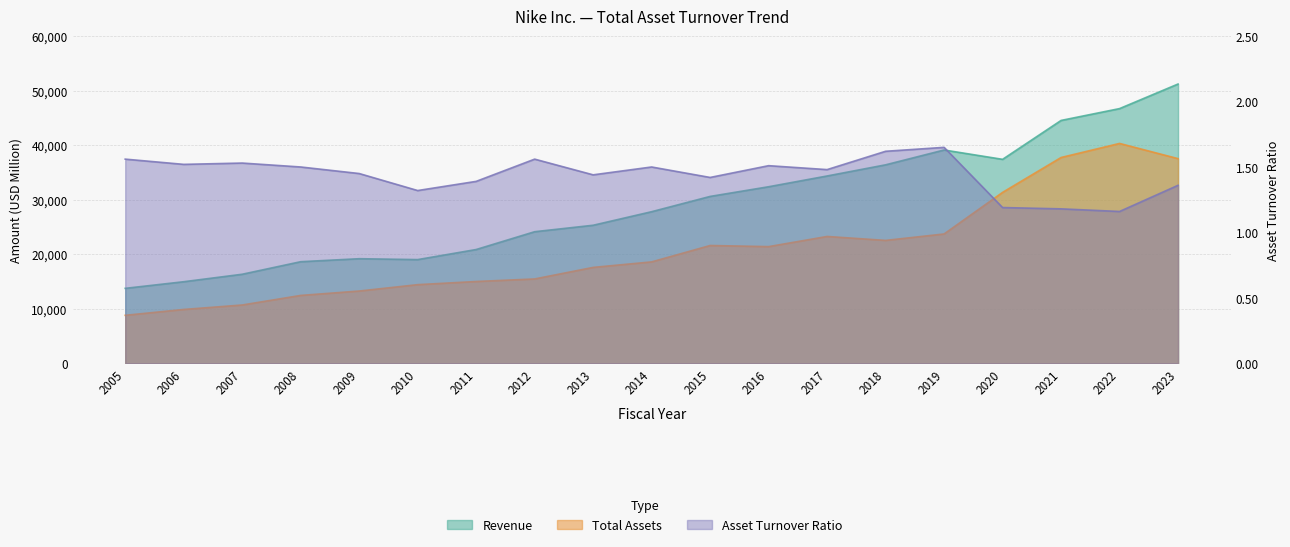

What is the difference between the maximum and minimum values in the Total Assets series?

31527.0